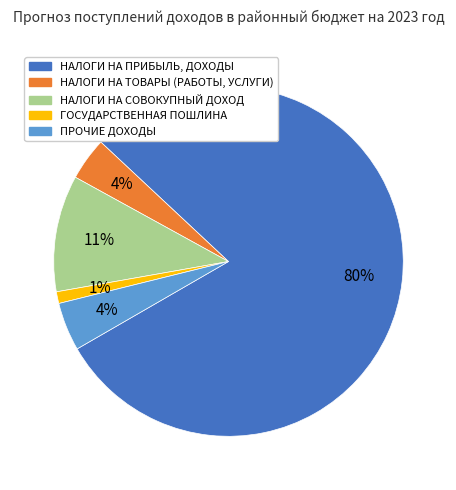

Count the number of slices in the pie.

5